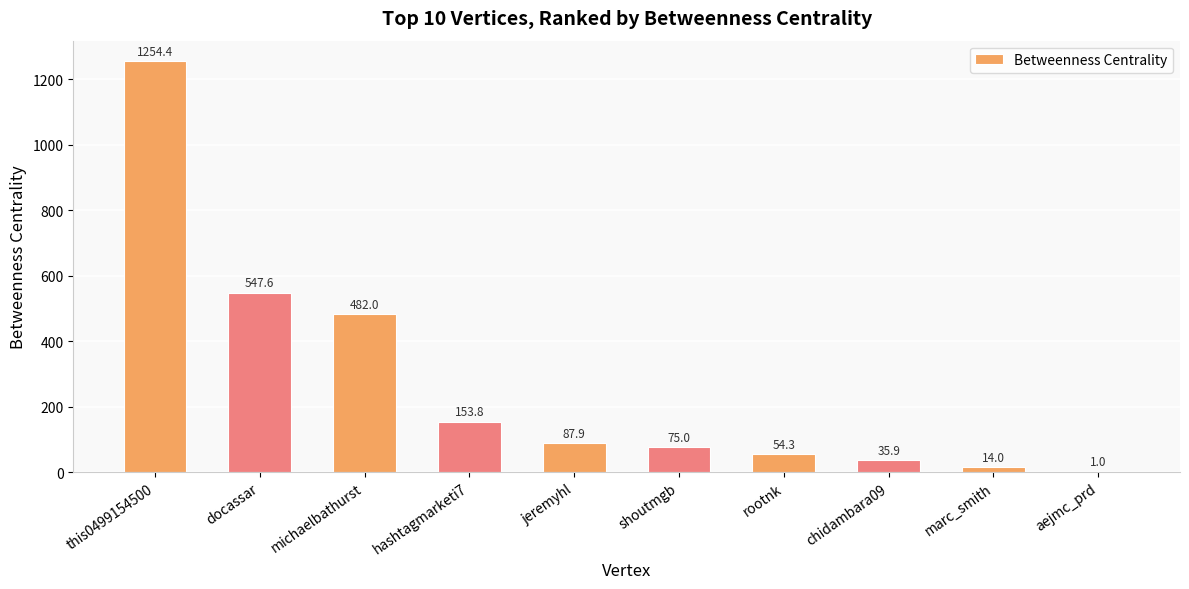

At which label does the data first exceed 87?

this0499154500